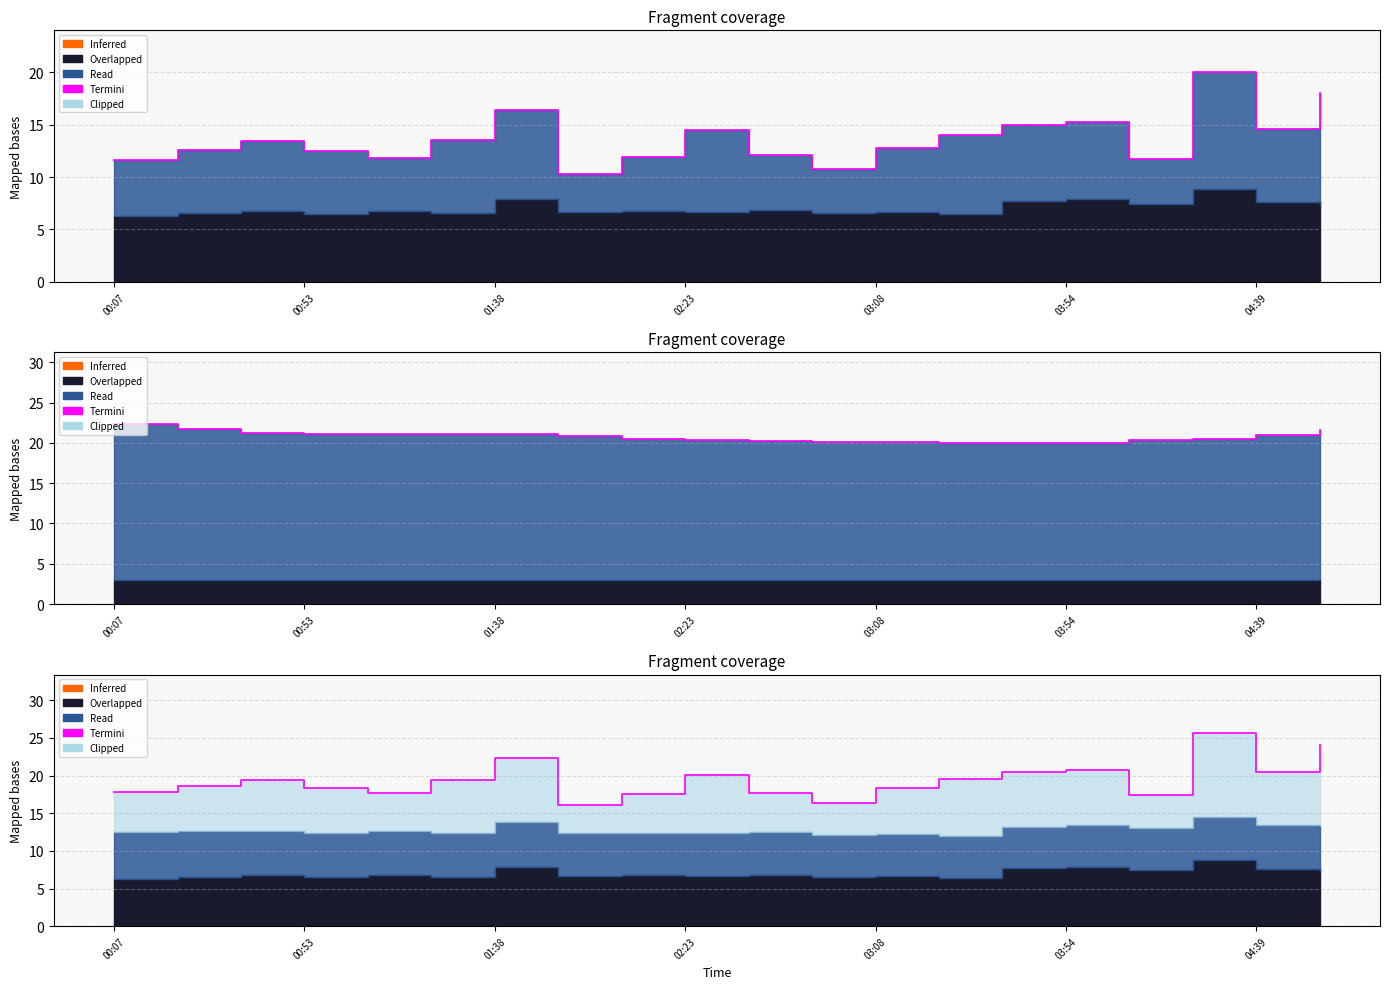

The value at 14 is 20.5. True or false?

True